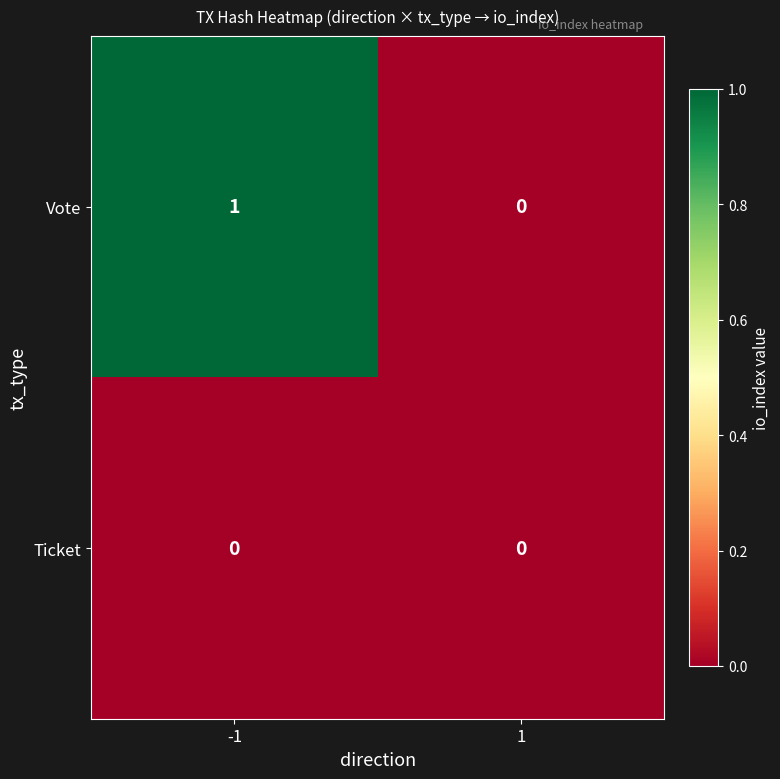

How many series are shown in this chart?

2